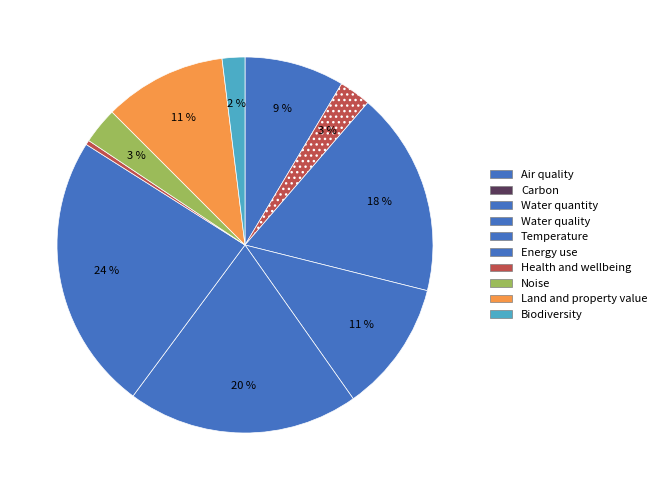

Count the number of slices in the pie.

10